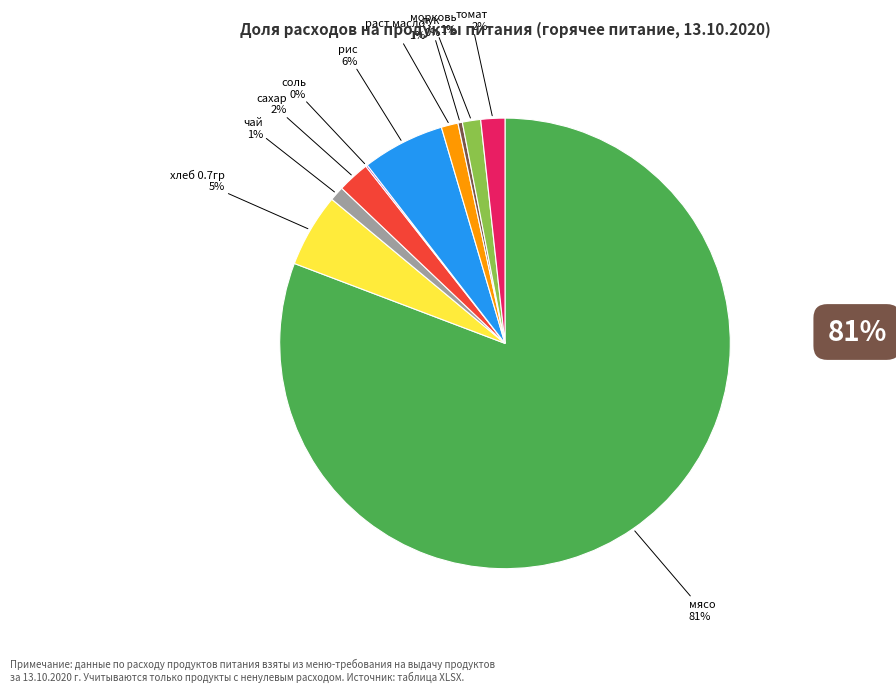

Which slice is the largest?

мясо